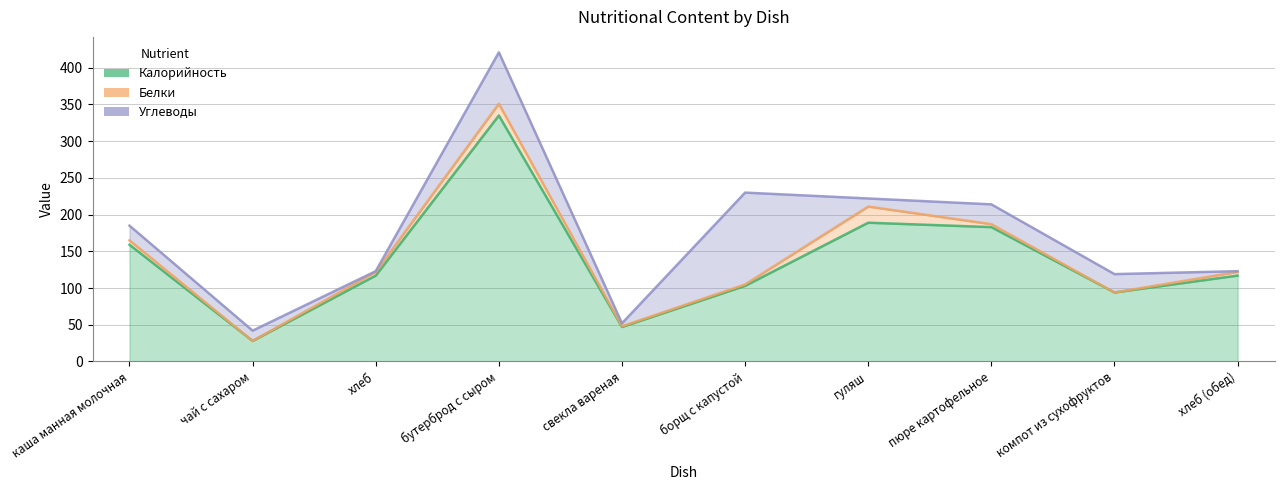

Count the number of categories in the chart.

10